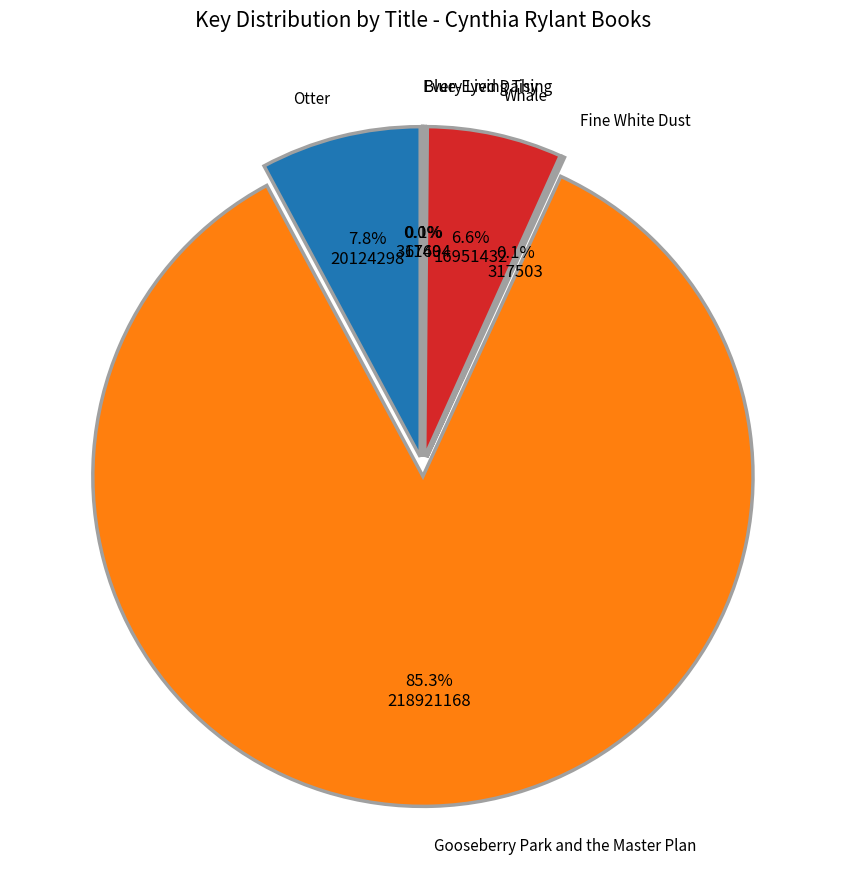

What is the total percentage of Blue-Eyed Daisy and Every Living Thing?

0.1%